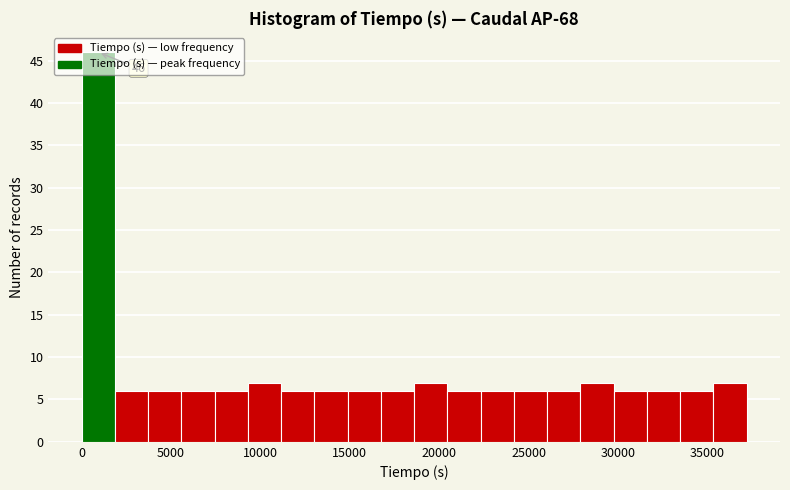

Around what value on the x-axis is the tallest bar? Give the approximate position of its centre, as read against the axis.

1000